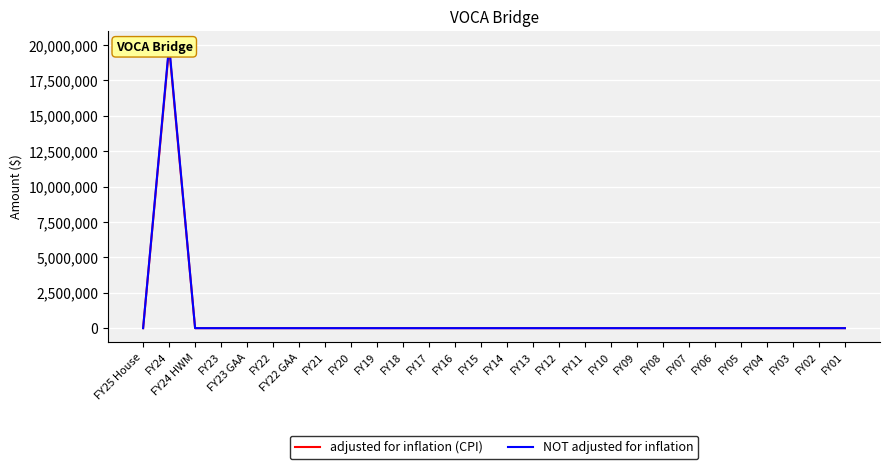

Reading right to left, what are all the values shown in this chart?

adjusted for inflation (CPI): 0	0	0	0	0	0	0	0	0	0	0	0	0	0	0	0	0	0	0	0	0	0	0	0	0	0	19824743	0
NOT adjusted for inflation: 0	0	0	0	0	0	0	0	0	0	0	0	0	0	0	0	0	0	0	0	0	0	0	0	0	0	20000000	0